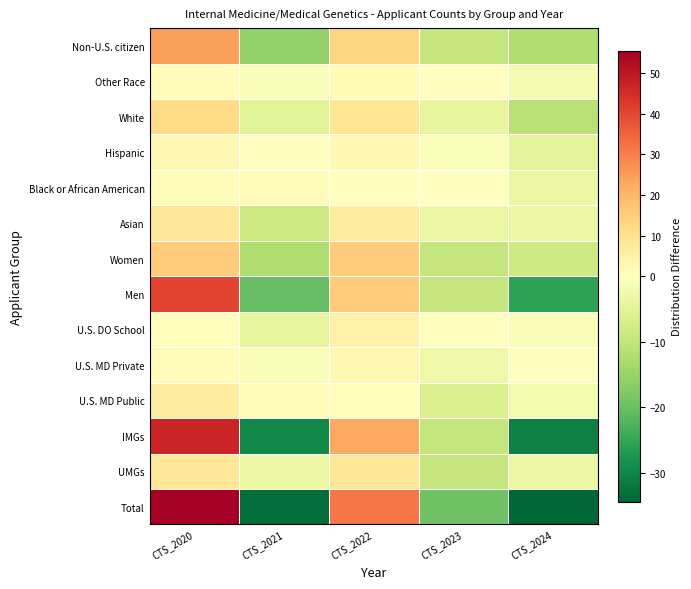

At how many categories does at least one series exceed 0?

4